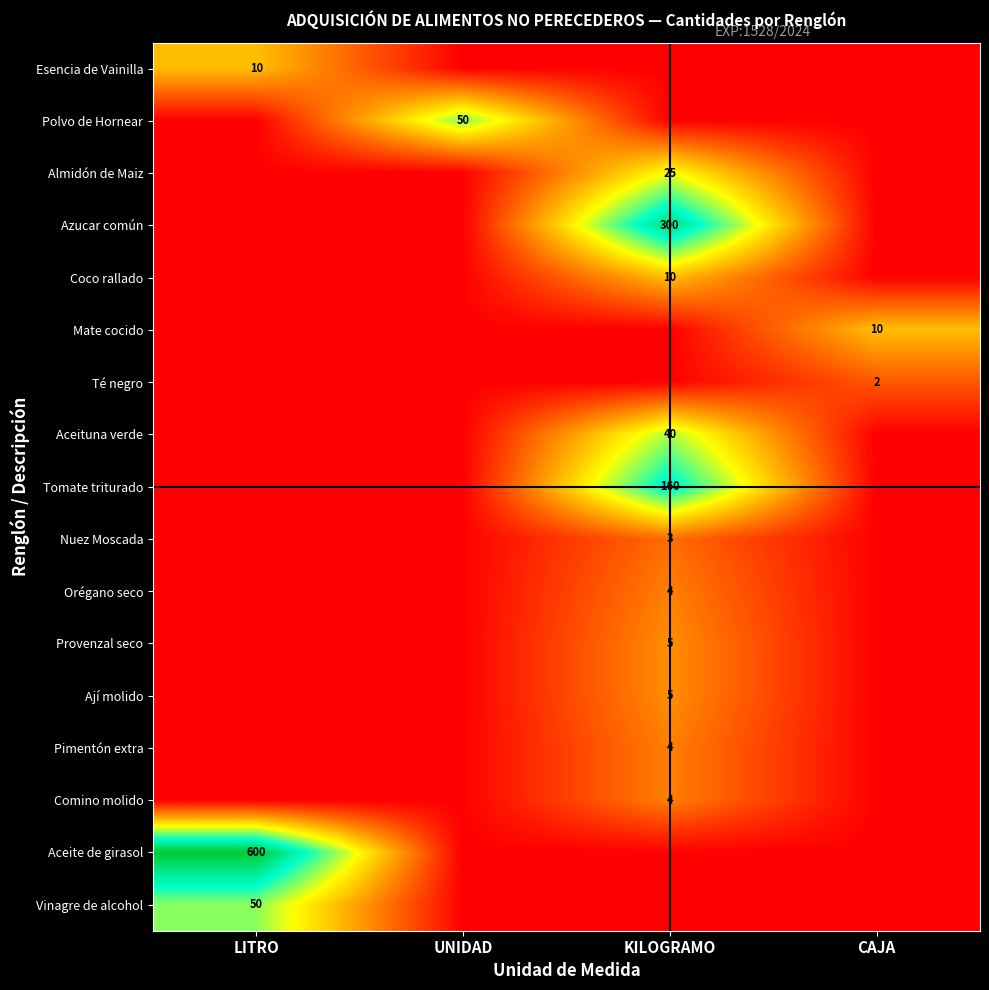

Is it true that Ají molido equals 8 at KILOGRAMO?

False